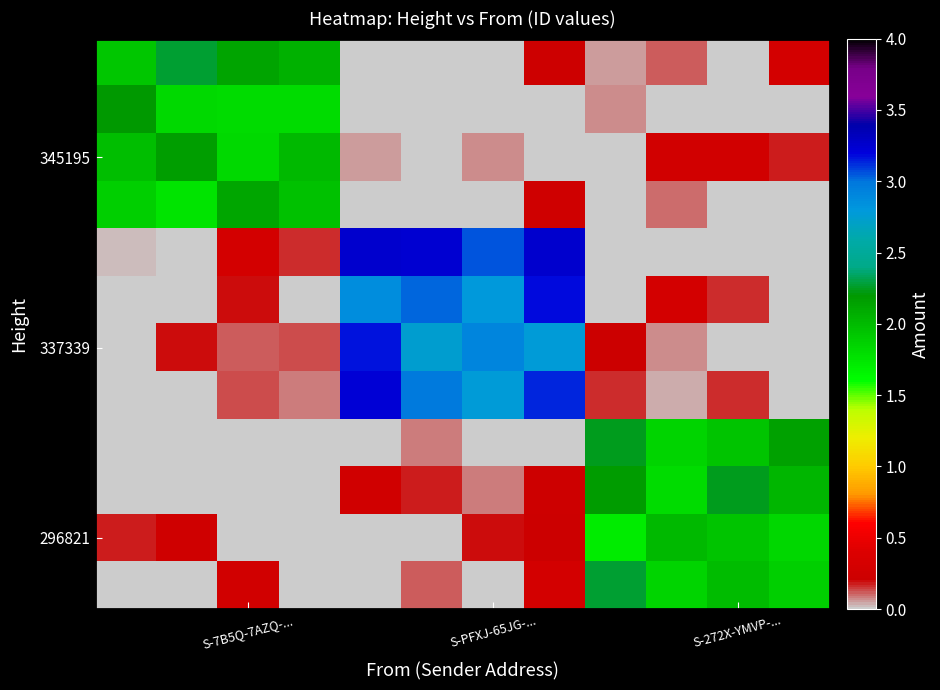

How many series are shown in this chart?

12